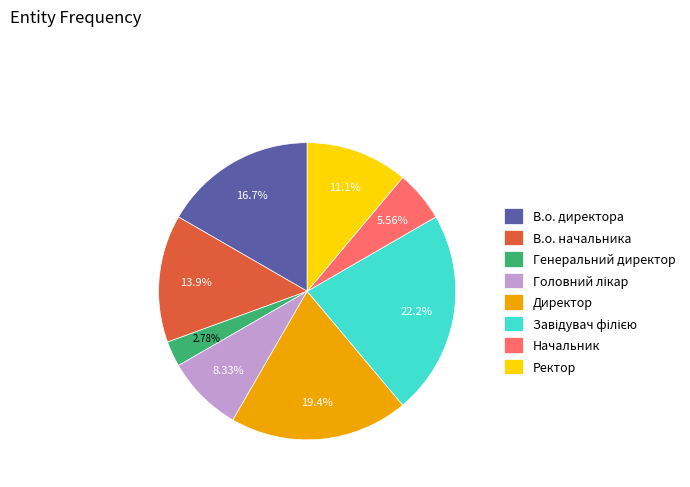

Does any single category account for the majority?

No